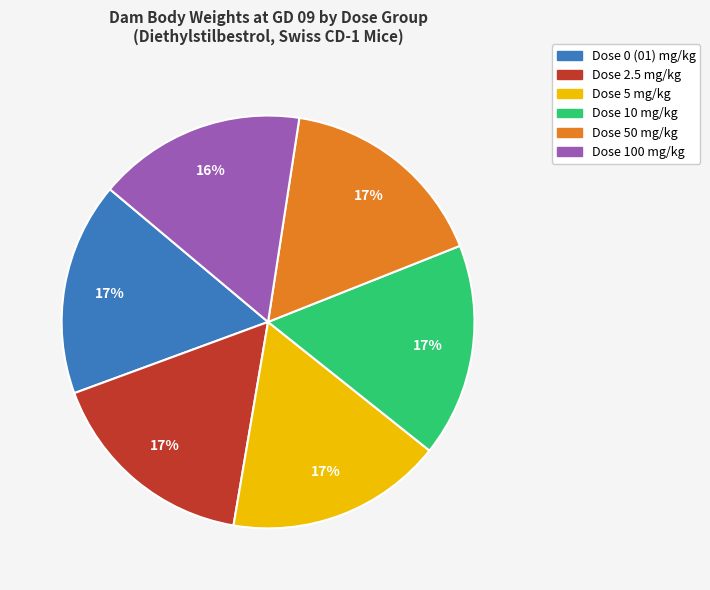

Is there any slice that represents more than half of the pie?

No